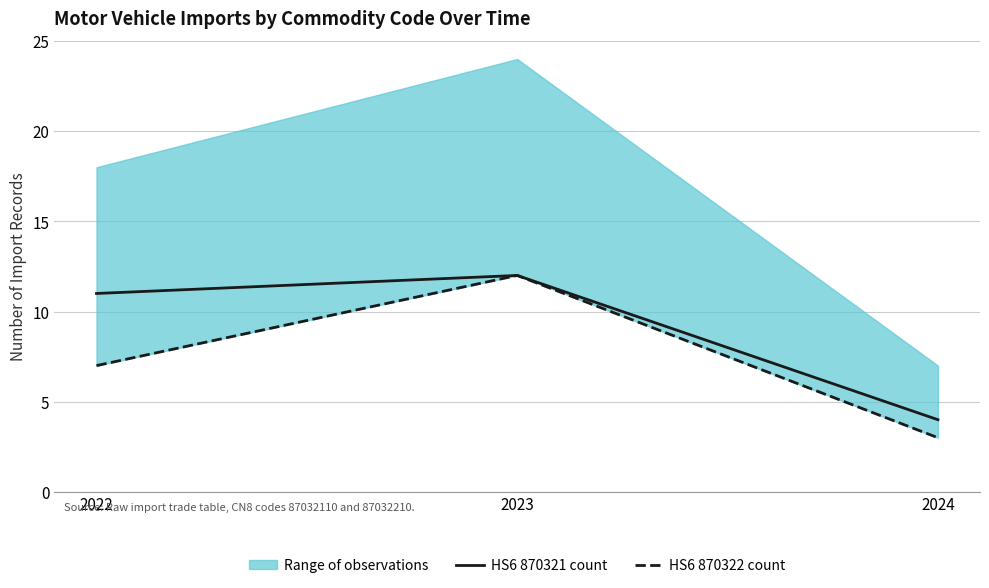

Which category has the highest value across all series?

2023